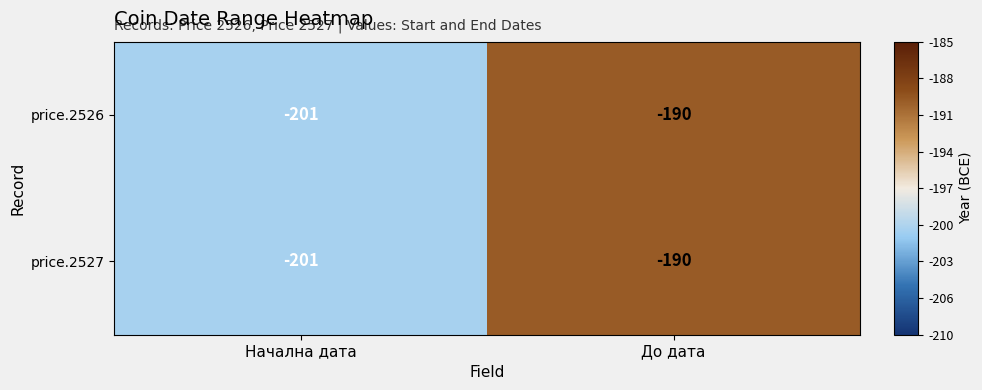

What is the maximum value shown in the chart?

-190